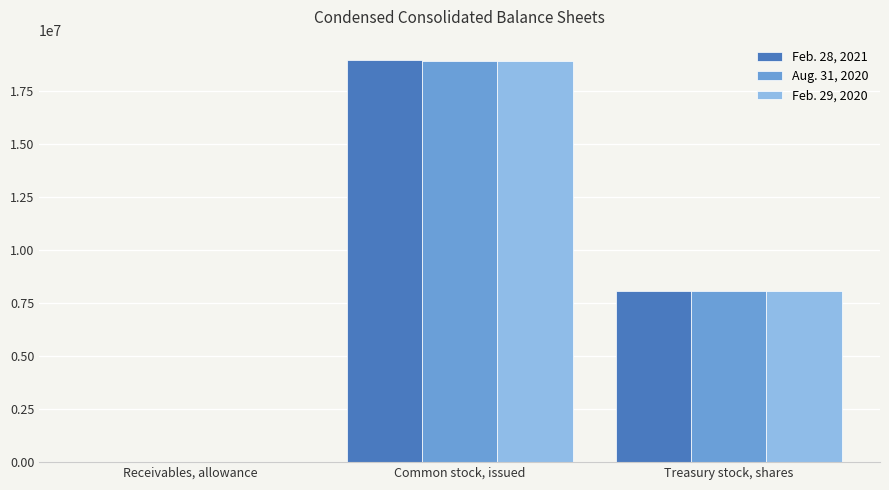

What is the greatest value displayed?

18990000